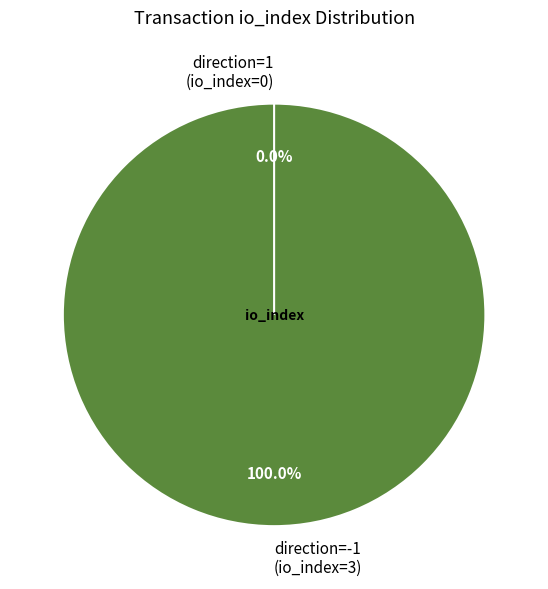

Between direction=-1 (io_index=3) and direction=1 (io_index=0), which is larger?

direction=-1 (io_index=3)